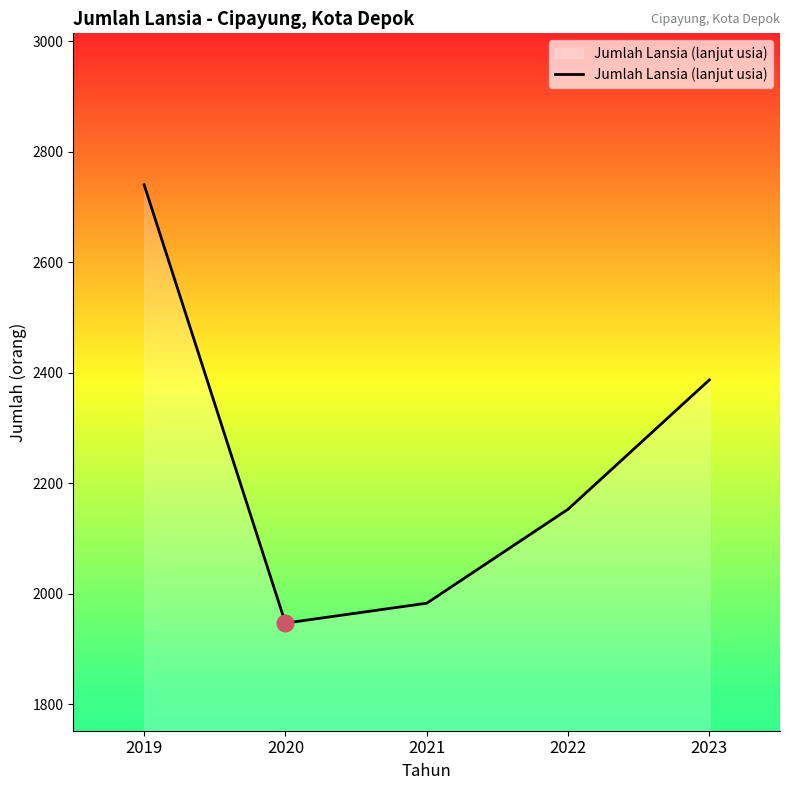

Which category has the lowest value across all series?

2020